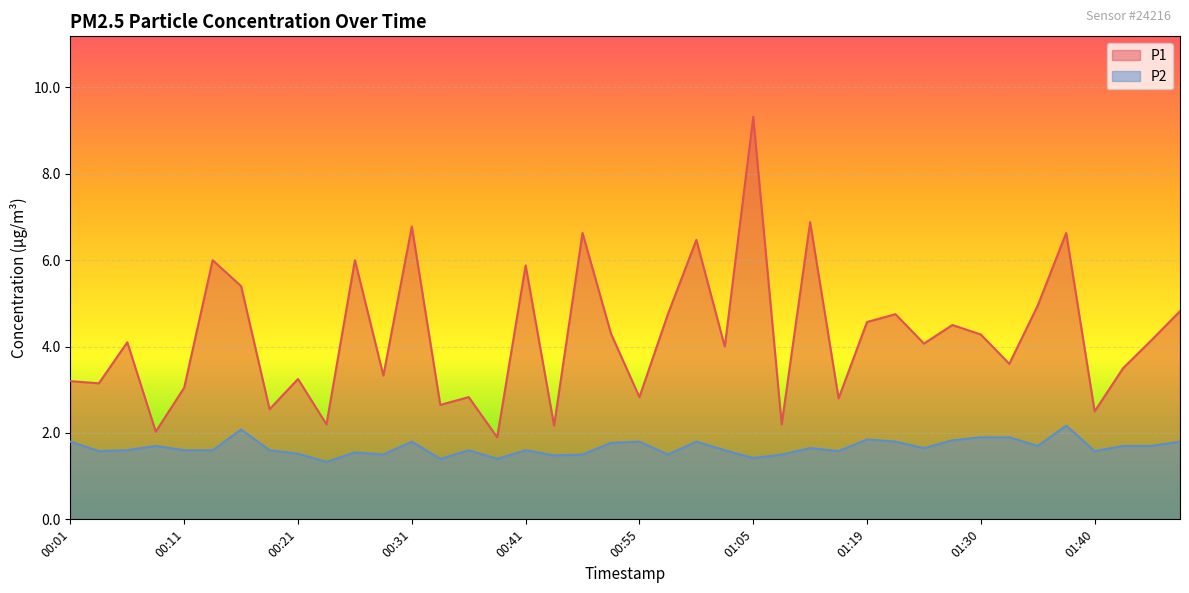

What is the value of the P1 point at the 33rd from the left?

4.3